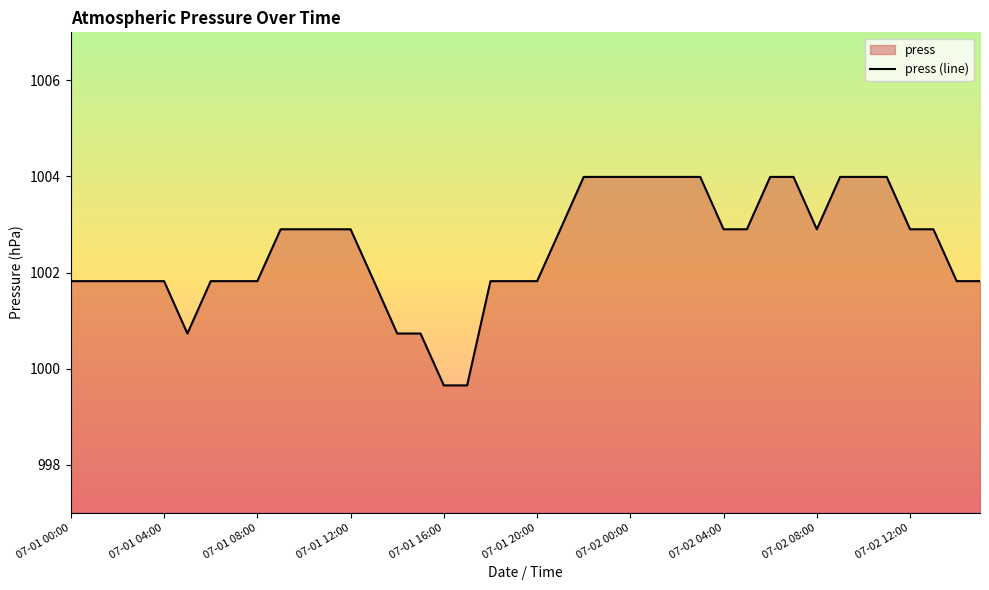

Reading left to right, list all the values displayed in this chart.

07-01 00:00=1001.8	07-01 01:00=1001.8	07-01 02:00=1001.8	07-01 03:00=1001.8	07-01 04:00=1001.8	07-01 05:00=1000.7	07-01 06:00=1001.8	07-01 07:00=1001.8	07-01 08:00=1001.8	07-01 09:00=1002.9	07-01 10:00=1002.9	07-01 11:00=1002.9	07-01 12:00=1002.9	07-01 13:00=1001.8	07-01 14:00=1000.7	07-01 15:00=1000.7	07-01 16:00=999.6	07-01 17:00=999.6	07-01 18:00=1001.8	07-01 19:00=1001.8	07-01 20:00=1001.8	07-01 21:00=1002.9	07-01 22:00=1004.0	07-01 23:00=1004.0	07-02 00:00=1004.0	07-02 01:00=1004.0	07-02 02:00=1004.0	07-02 03:00=1004.0	07-02 04:00=1002.9	07-02 05:00=1002.9	07-02 06:00=1004.0	07-02 07:00=1004.0	07-02 08:00=1002.9	07-02 09:00=1004.0	07-02 10:00=1004.0	07-02 11:00=1004.0	07-02 12:00=1002.9	07-02 13:00=1002.9	07-02 14:00=1001.8	07-02 15:00=1001.8